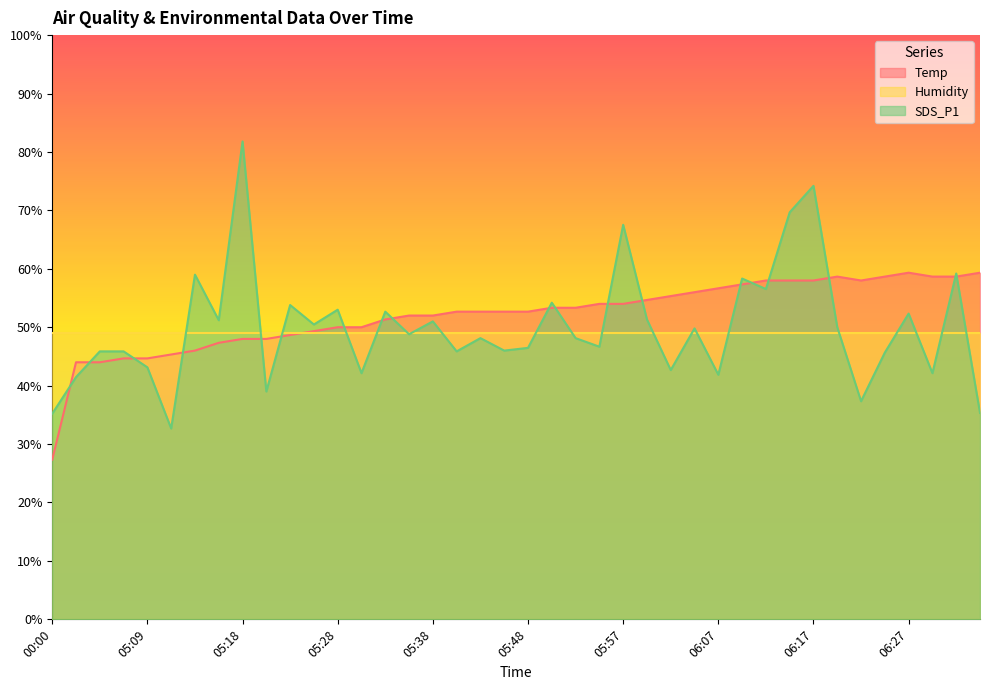

What is the sum of the Temp values at 06:05 and 06:10?

113.3